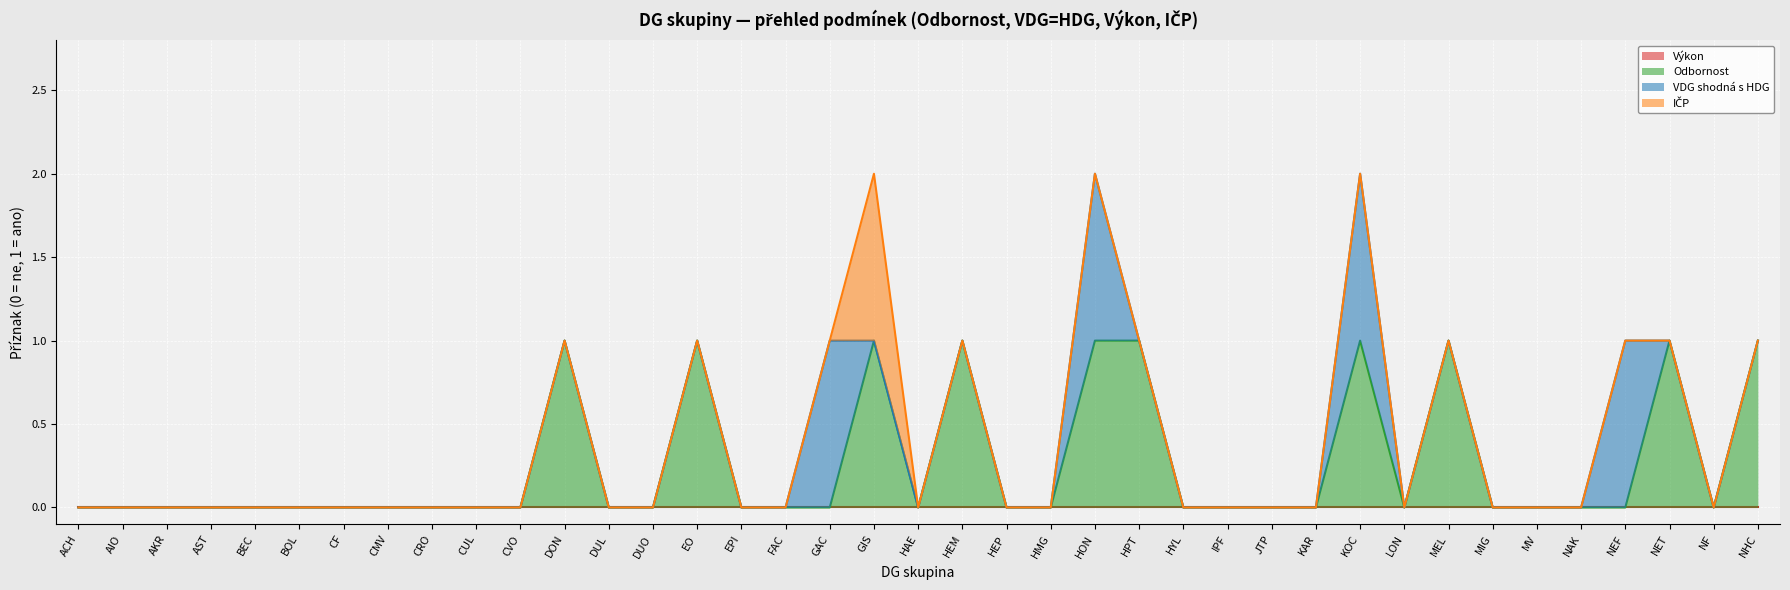

Which series has the widest spread of values?

Odbornost